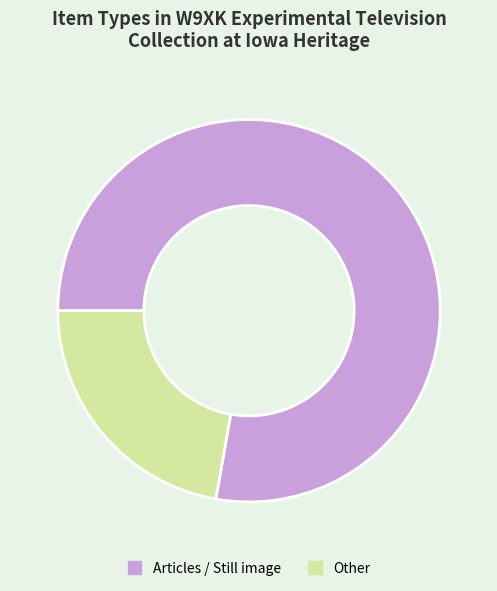

Is there any slice that represents more than half of the pie?

Yes